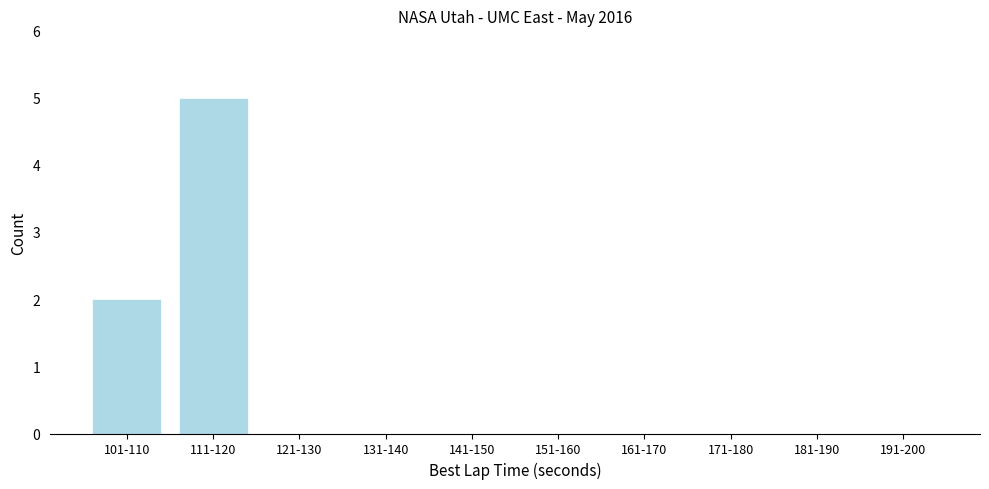

Reading right to left, what are all the values shown in this chart?

191-200=0	181-190=0	171-180=0	161-170=0	151-160=0	141-150=0	131-140=0	121-130=0	111-120=5	101-110=2